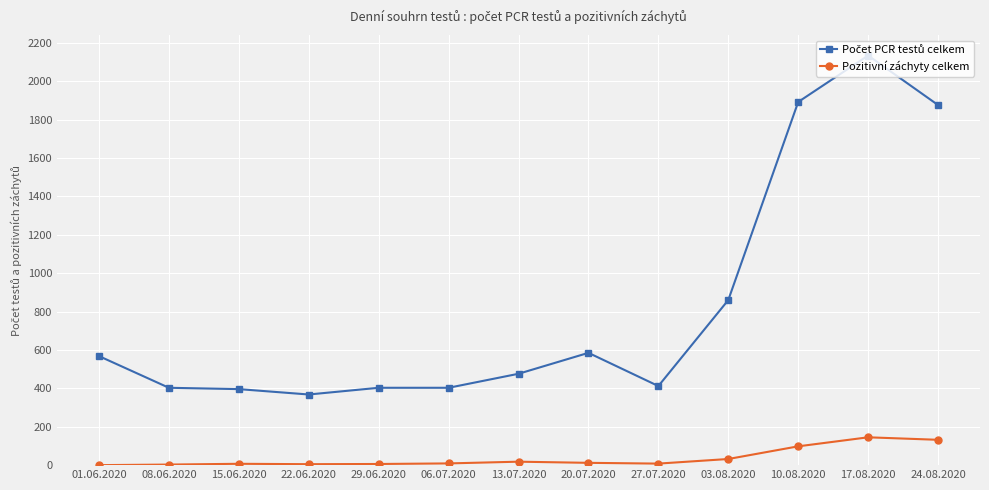

What is the label of the 9th point from the left?

27.07.2020